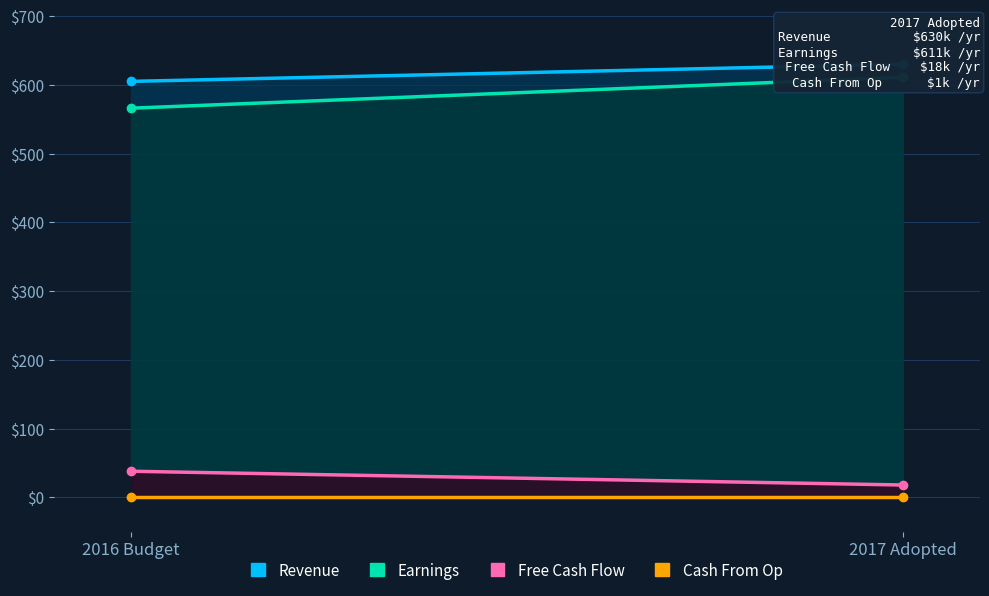

Is the value of Cash From Op at 2017 Adopted greater than the value of Revenue at 2016 Budget?

No